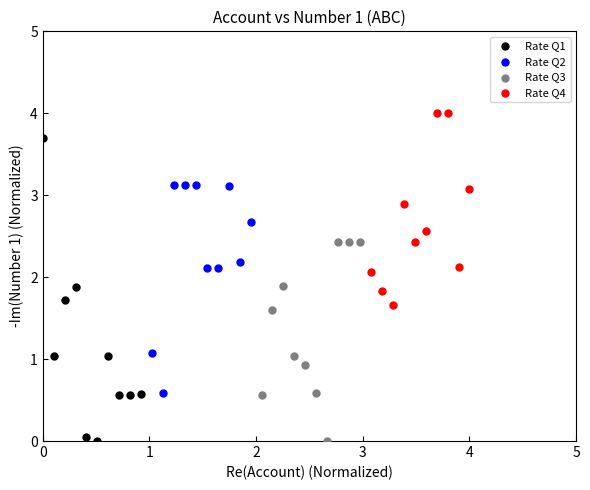

Which series has the largest Y range (max minus min)?

Rate Q1